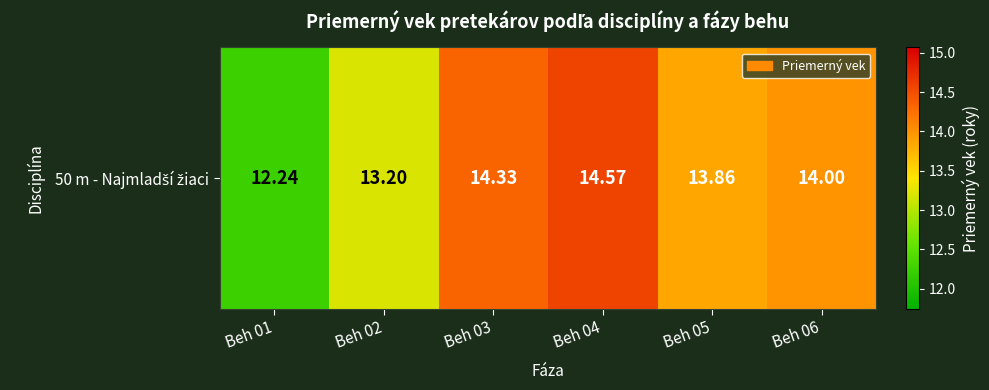

Reading left to right, list all the values displayed in this chart.

Beh 01=12.2	Beh 02=13.2	Beh 03=14.3	Beh 04=14.6	Beh 05=13.9	Beh 06=14.0